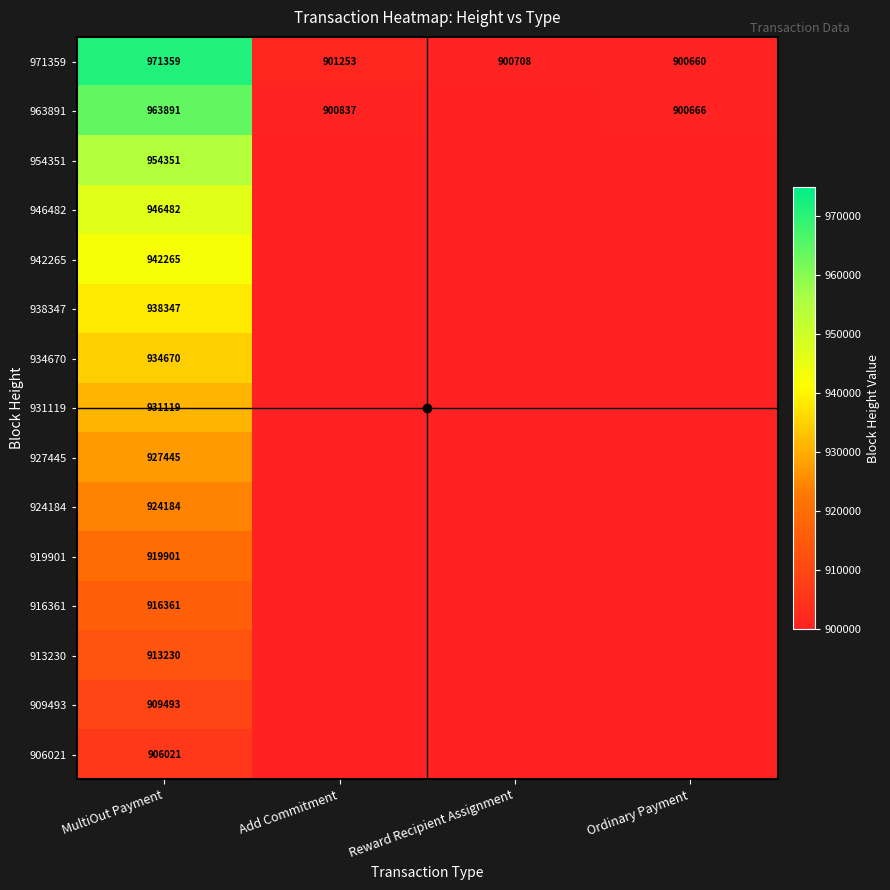

What is the lowest value of the 971359 series?

900660